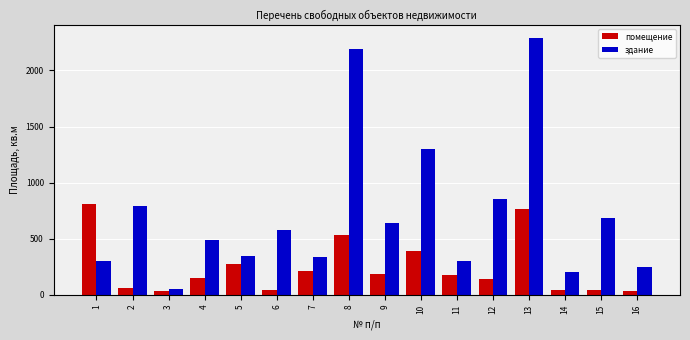

Is the value of здание at 13 greater than the value of помещение at 11?

Yes